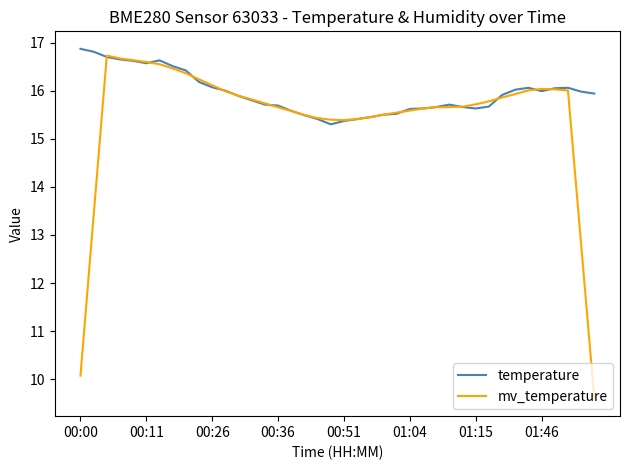

How many categories are shown in the chart?

40